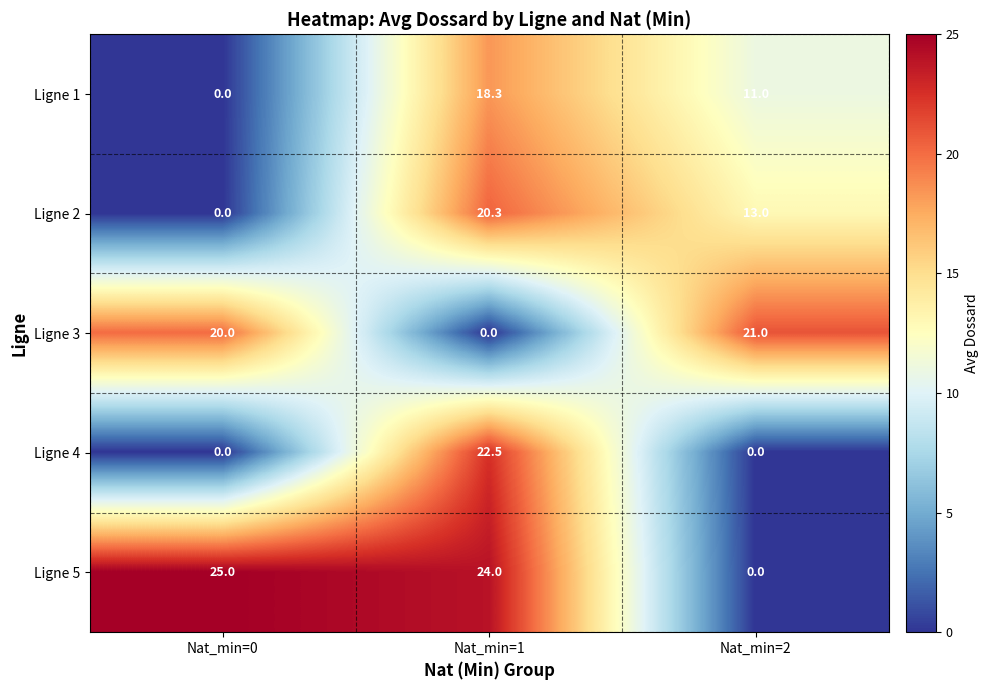

At which label does Ligne 3 reach its peak?

Nat_min=2